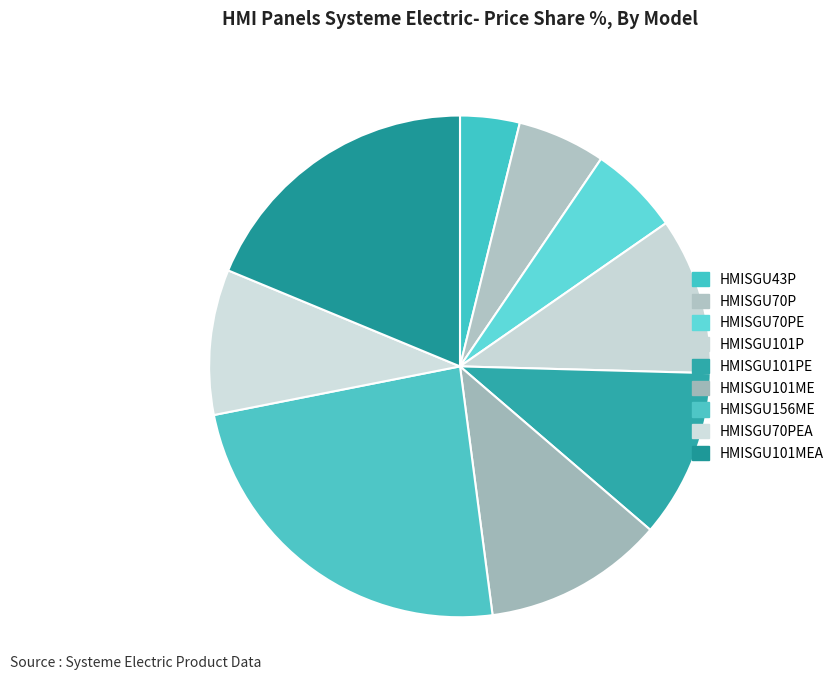

How many segments does this pie chart have?

9